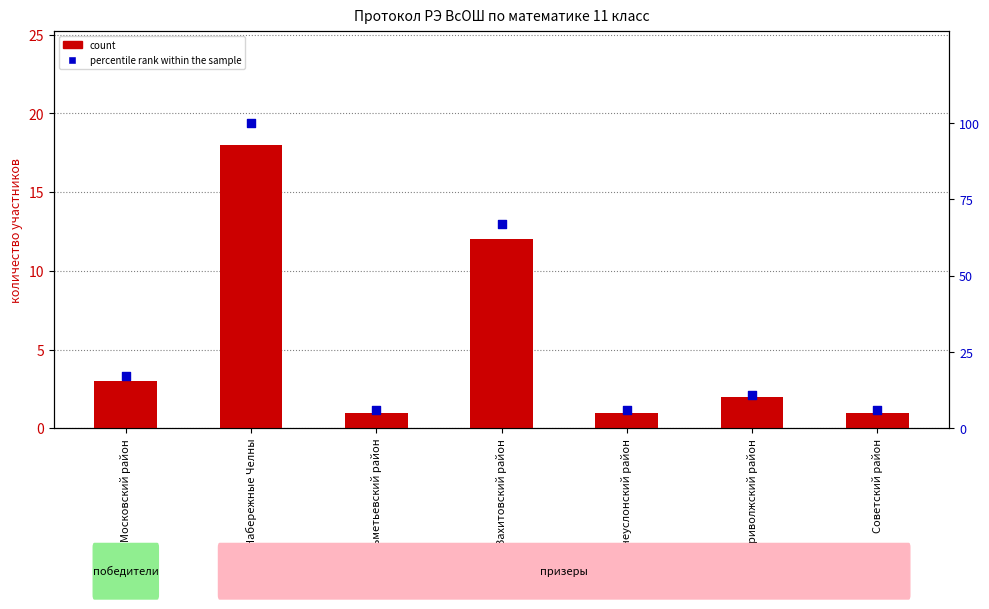

Is the value of percentile rank within the sample at Вахитовский район greater than the value of count at Московский район?

Yes